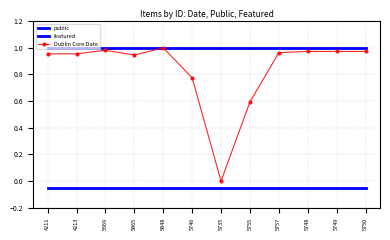

Does the chart have visible grid lines?

Yes